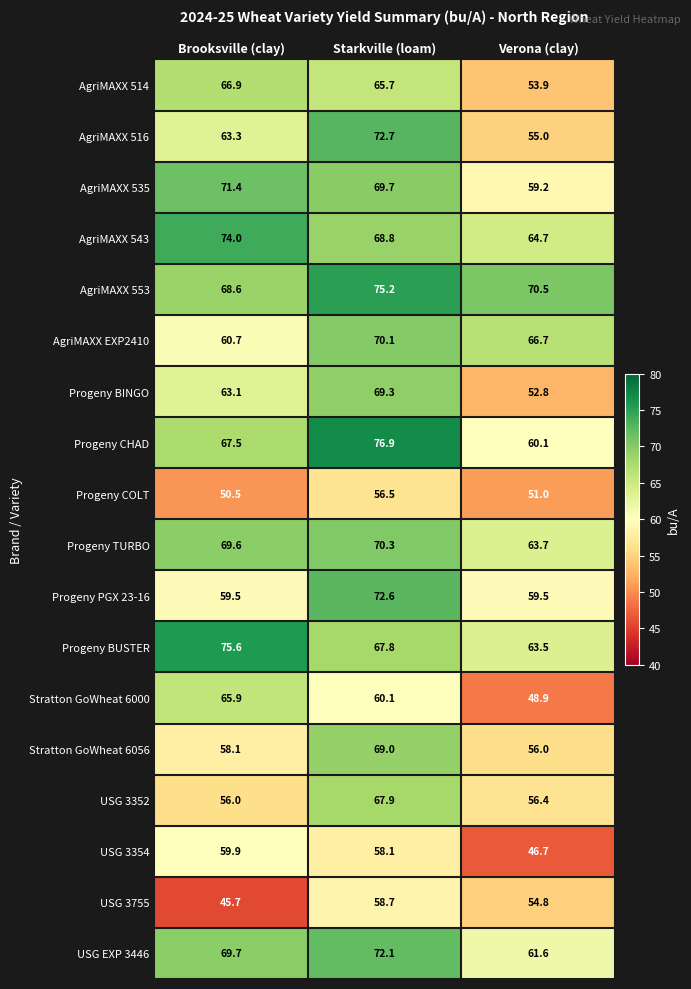

What is the minimum value shown in the chart?

45.7